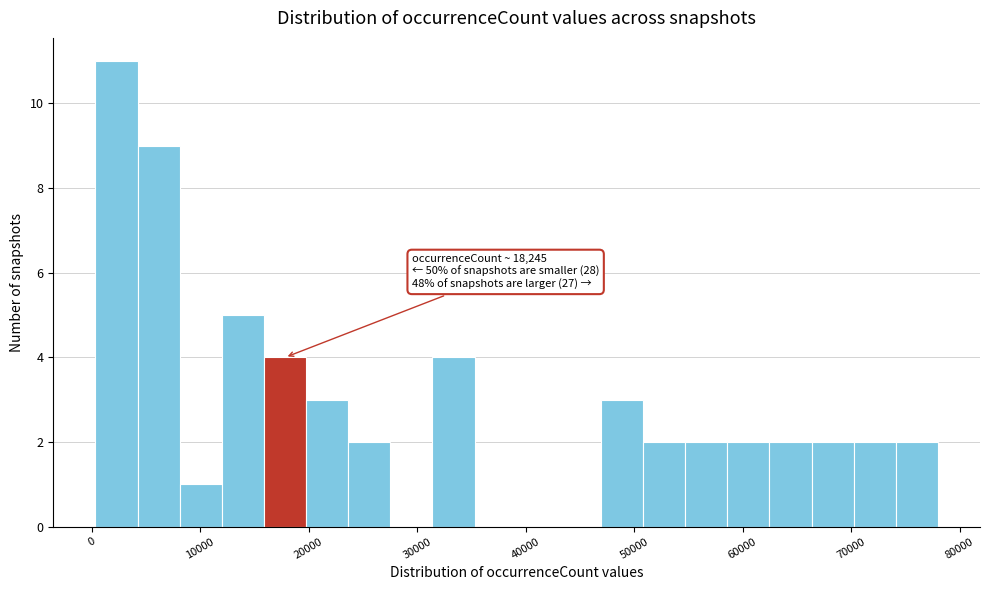

Around what value on the x-axis is the tallest bar? Give the approximate position of its centre, as read against the axis.

2000